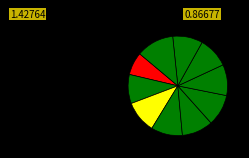

How many segments does this pie chart have?

10